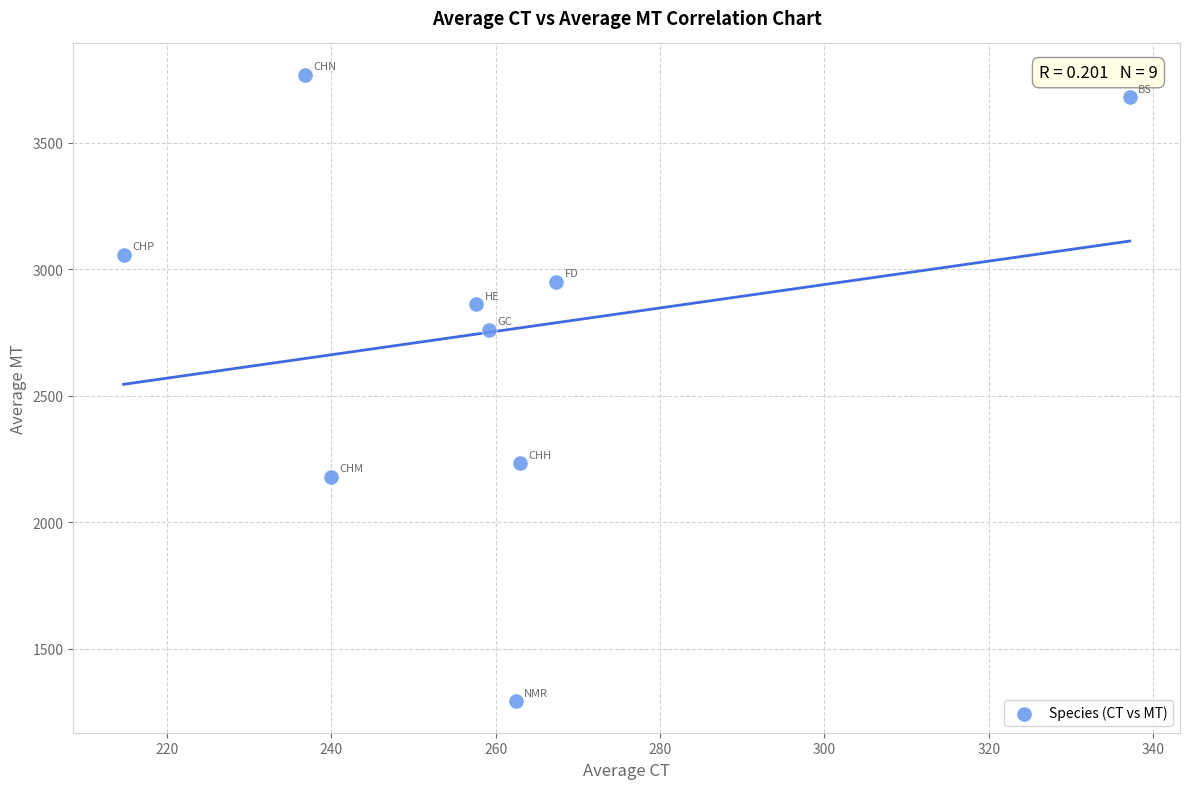

What Y value in the scatter plot is closest to 2531?

2761.1